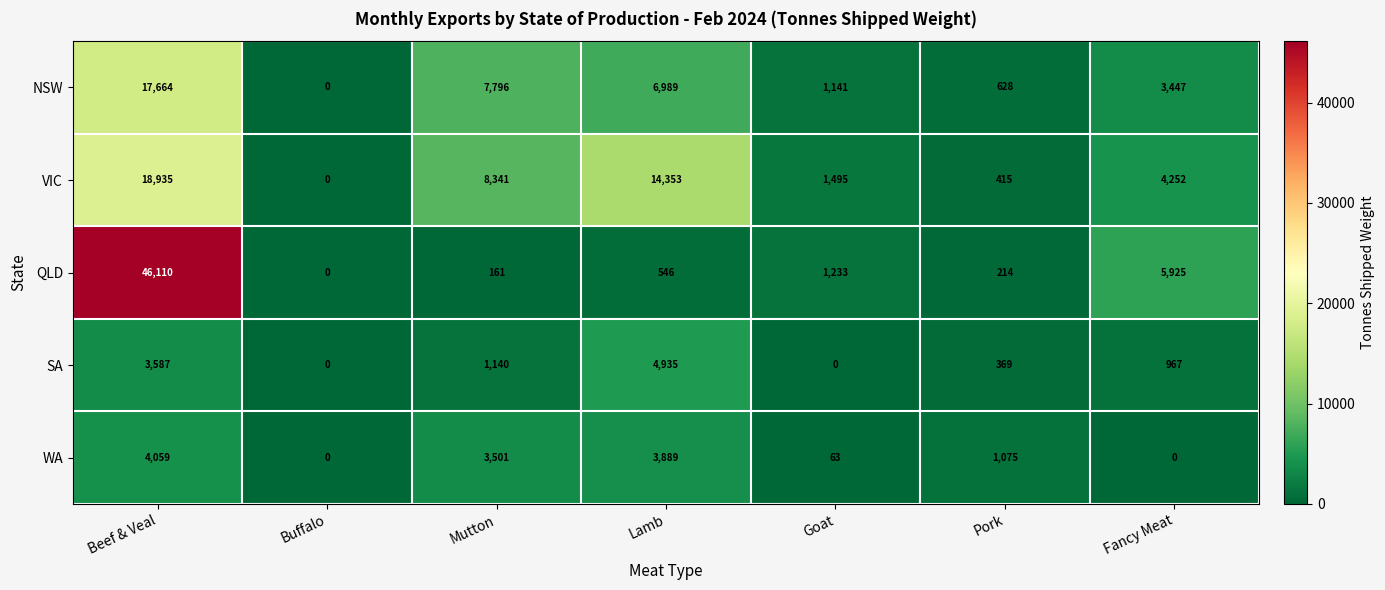

What is the spread (max minus min) of values at Goat?

1495